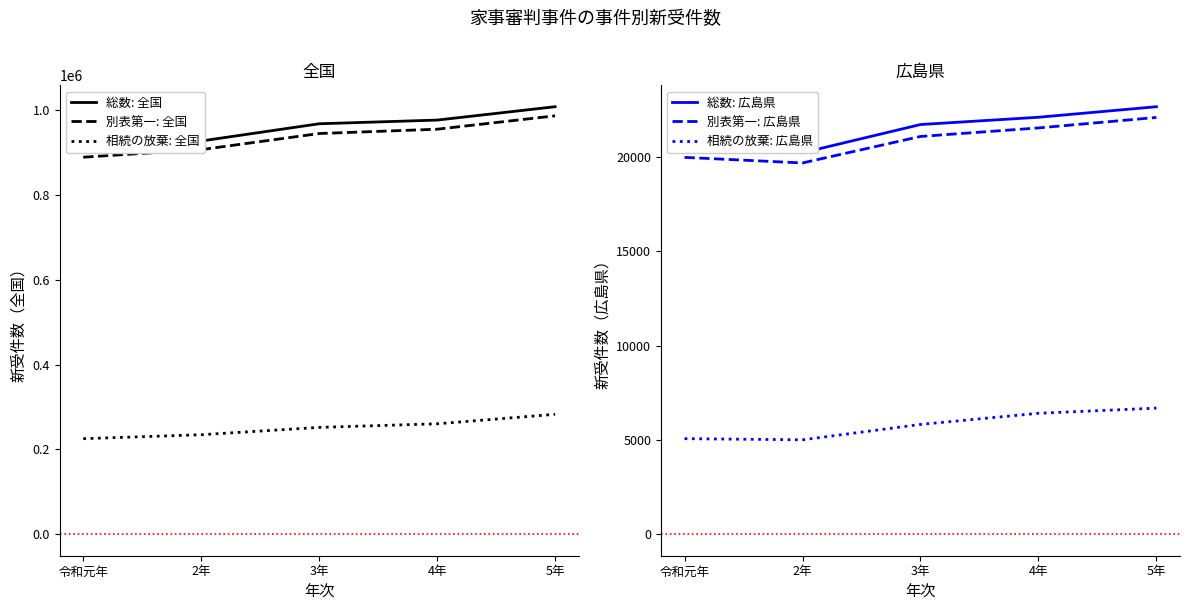

Reading left to right, what are all the values shown in this chart?

総数: 全国: 907800	926830	967413	976082	1007580
別表第一: 全国: 888615	906454	944397	954573	986154
相続の放棄: 全国: 225415	234732	251993	260497	282785
総数: 広島県: 20500	20234	21730	22116	22675
別表第一: 広島県: 19989	19693	21098	21550	22106
相続の放棄: 広島県: 5073	5013	5828	6419	6693